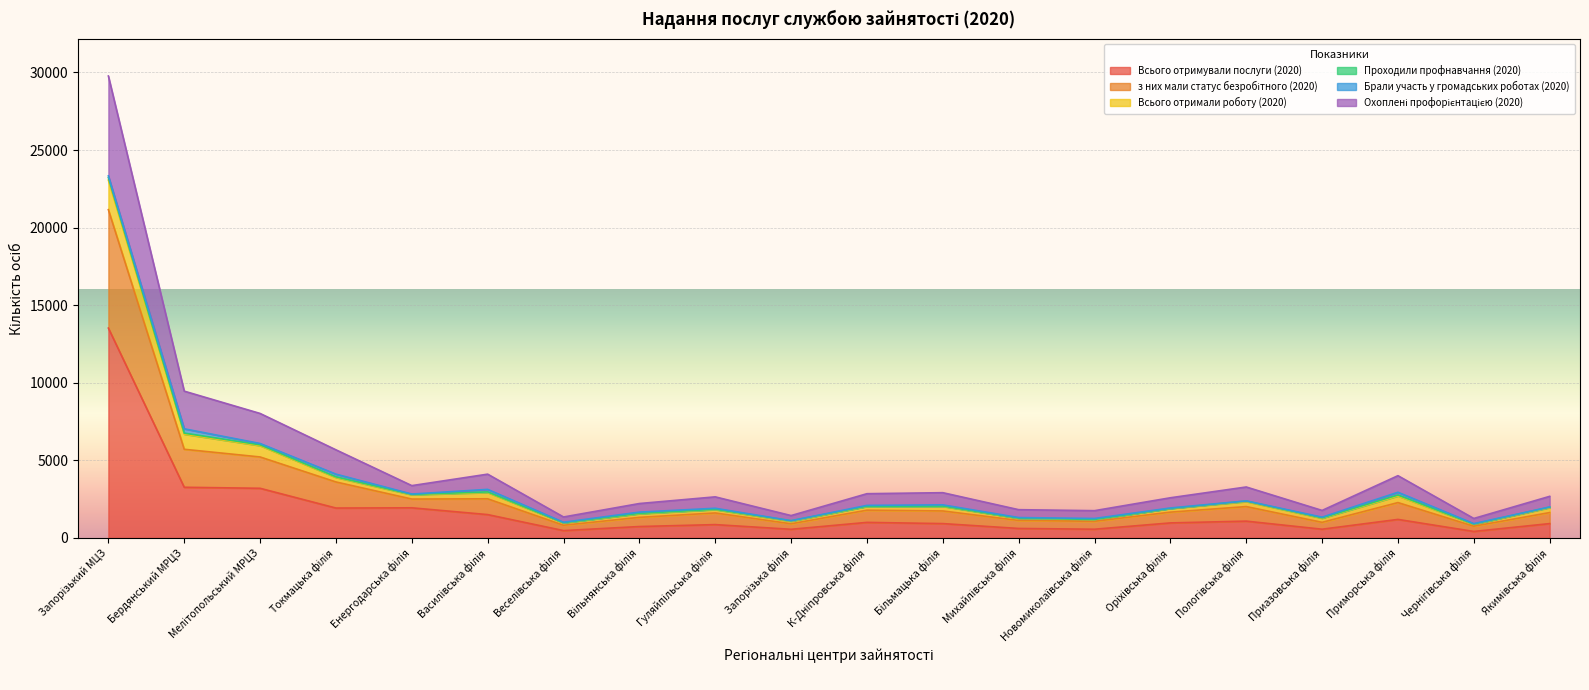

True or false: з них мали статус безробітного (2020) and Охоплені профорієнтацією (2020) cross at least once.

False